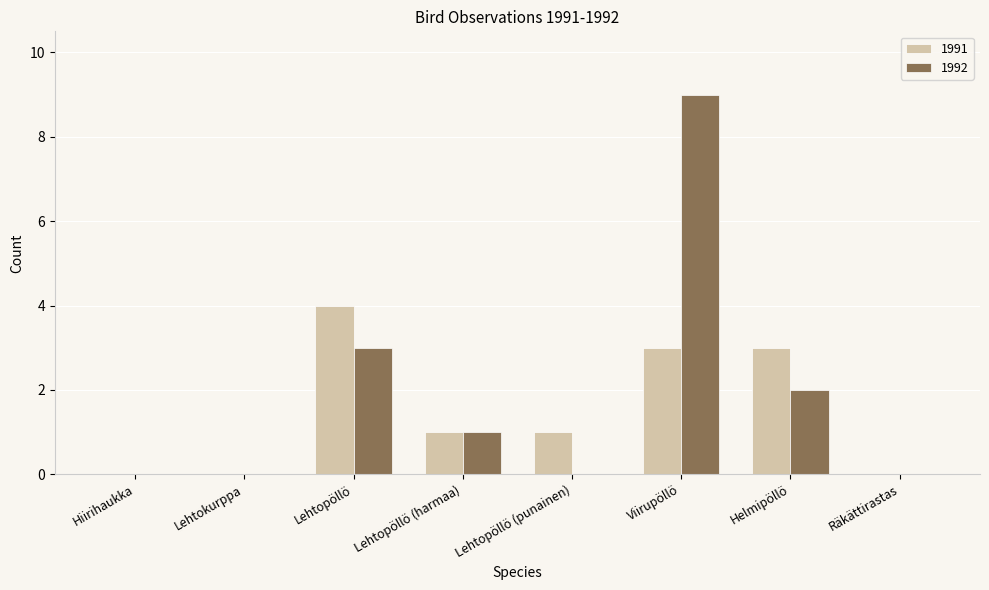

True or false: 1991 has a value of 3 at Helmipöllö.

True